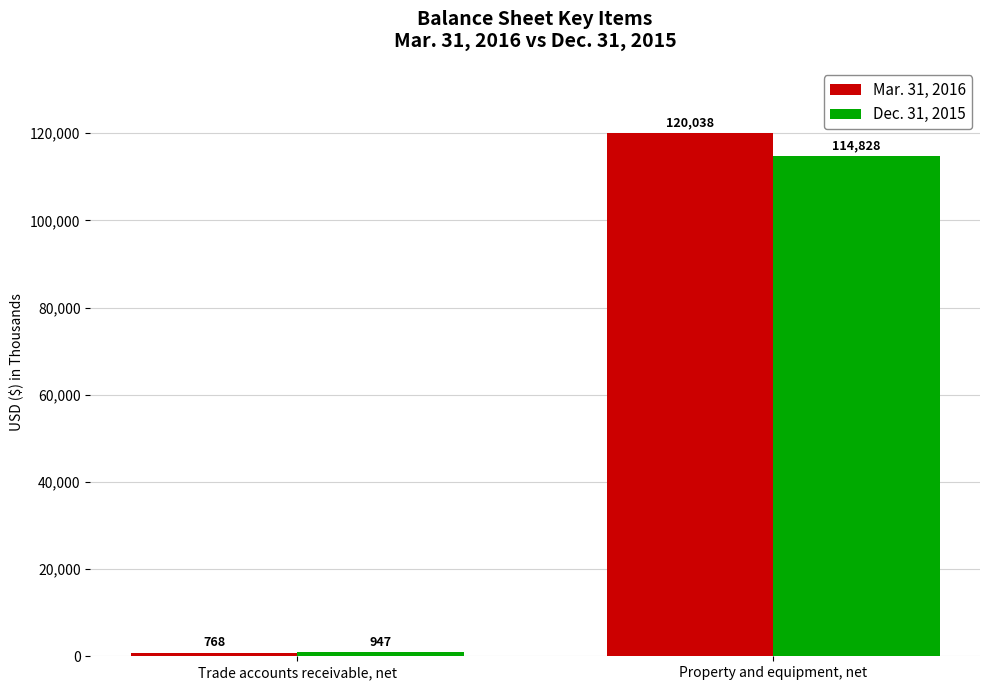

Reading left to right, list all the values displayed in this chart.

Mar. 31, 2016: Trade accounts receivable, net=768	Property and equipment, net=120038
Dec. 31, 2015: Trade accounts receivable, net=947	Property and equipment, net=114828